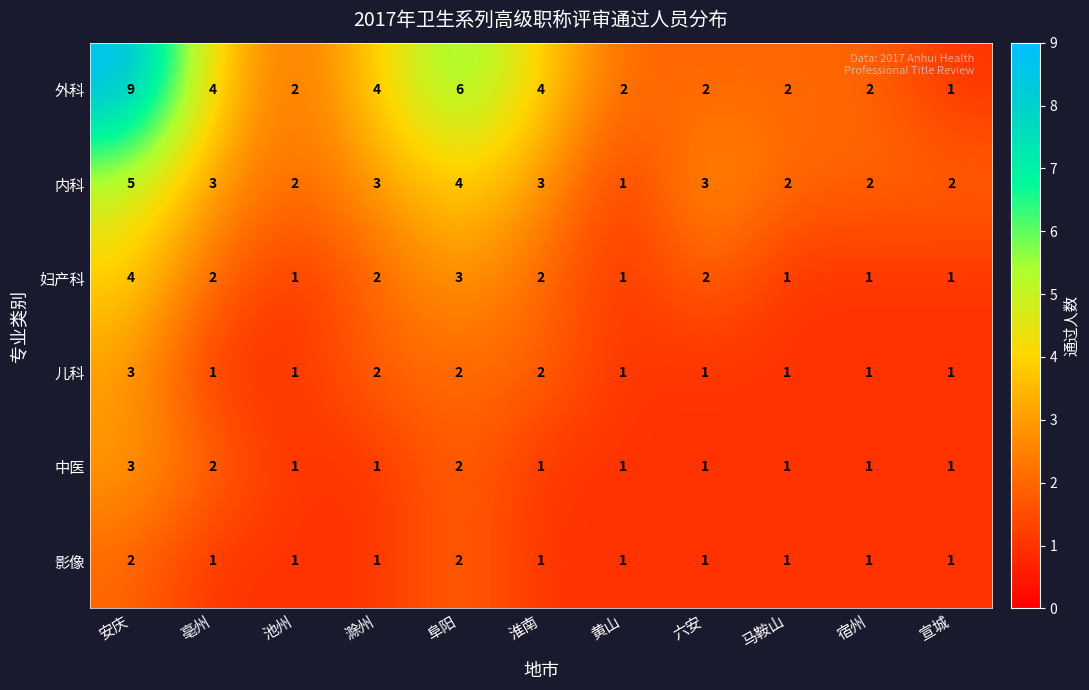

What is the greatest value displayed?

9